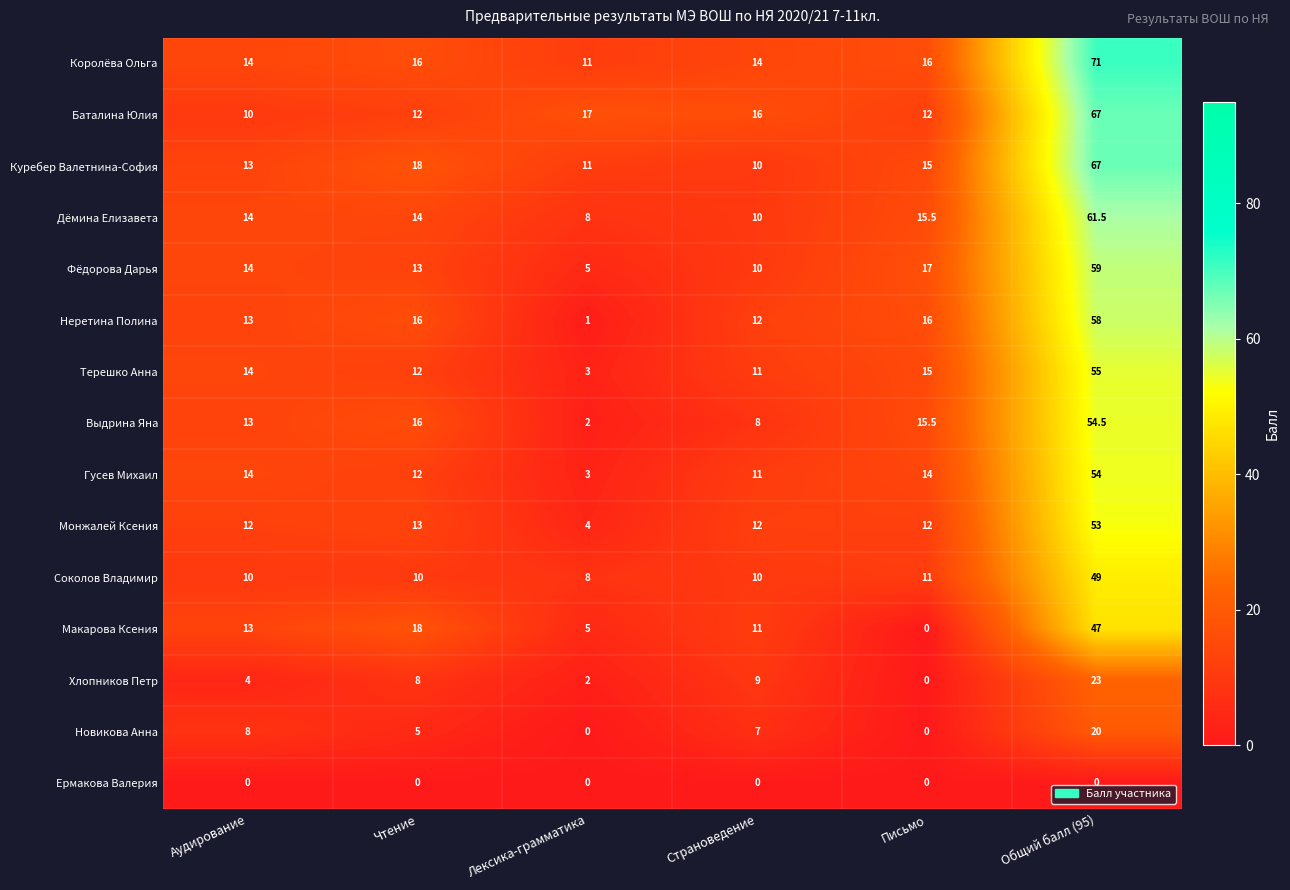

What is the sum of the Фёдорова Дарья values at Лексика-грамматика and Общий балл (95)?

64.0